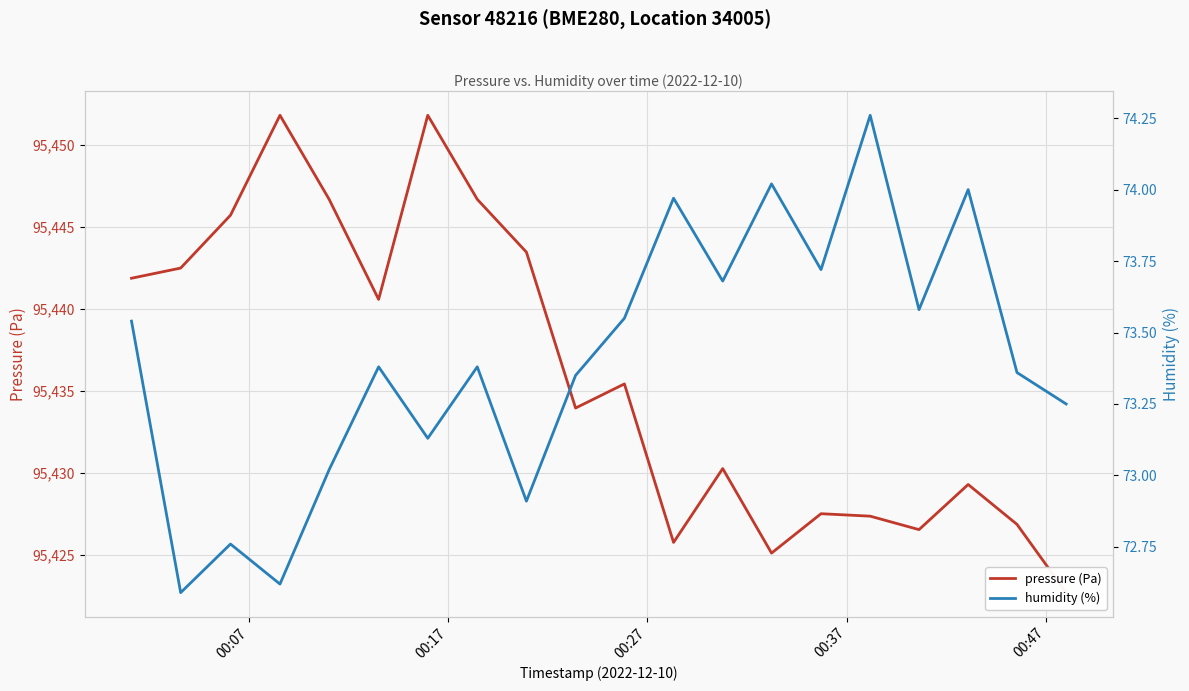

What is the greatest value displayed?

95451.8